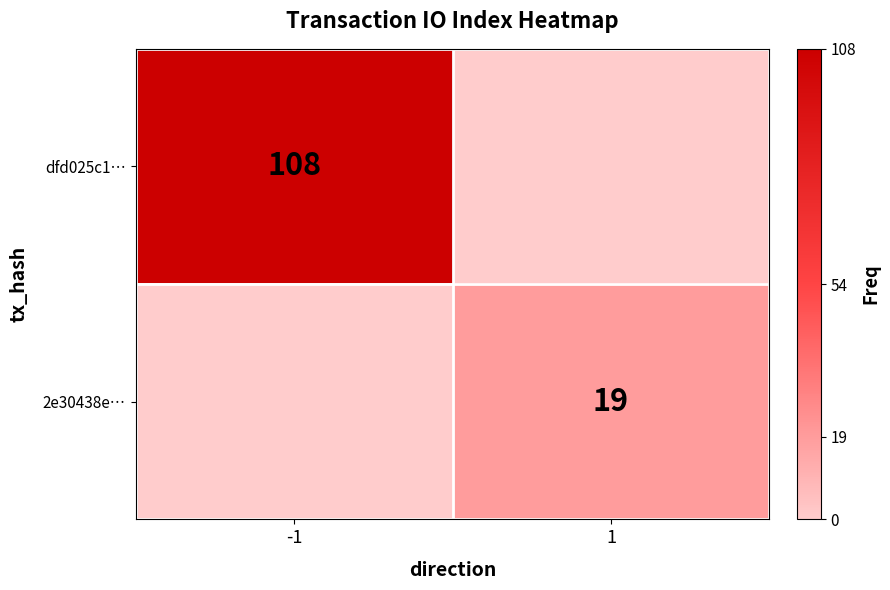

Is it true that dfd025c1… equals 166 at -1?

False